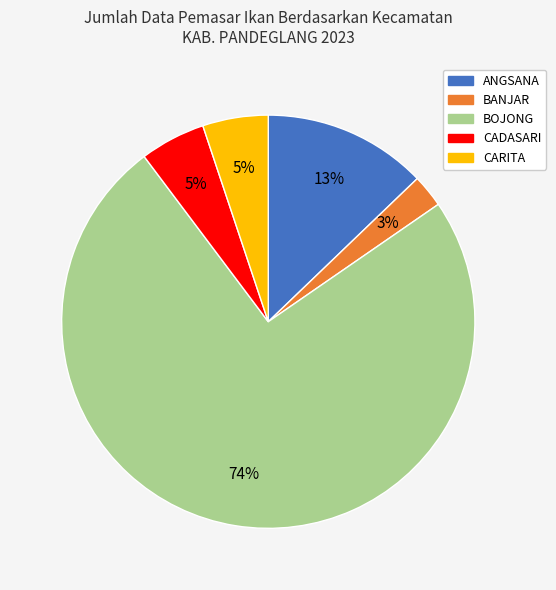

Combined, do ANGSANA and BOJONG account for over 50%?

Yes